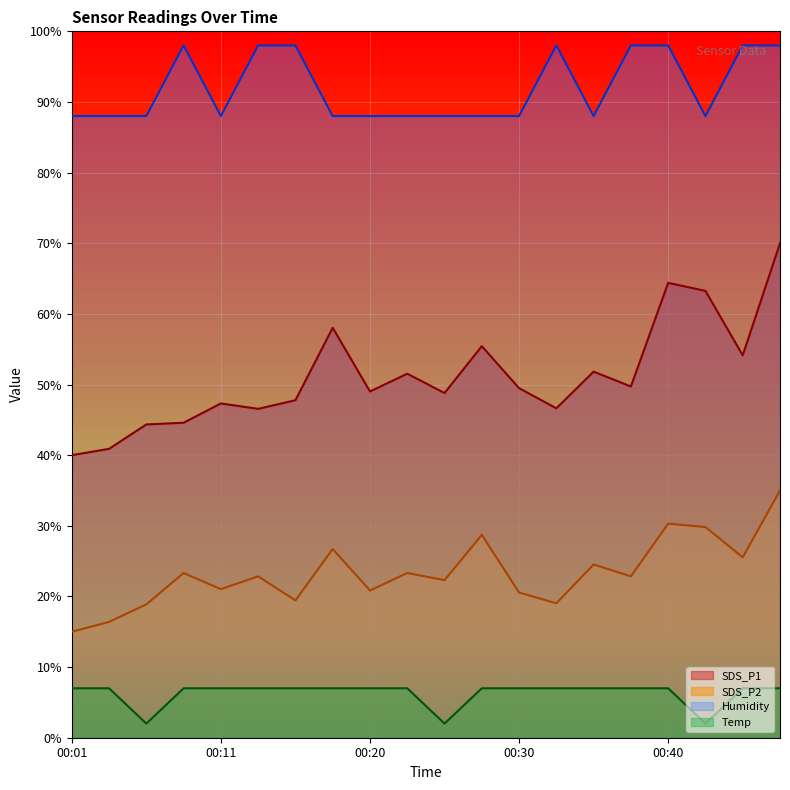

Reading left to right, what are all the values shown in this chart?

SDS_P1: 00:01=40.0	00:03=40.9	00:06=44.3	00:08=44.6	00:11=47.3	00:13=46.6	00:16=47.8	00:18=58.0	00:20=49.0	00:23=51.5	00:25=48.8	00:28=55.4	00:30=49.5	00:33=46.6	00:35=51.8	00:37=49.7	00:40=64.4	00:42=63.3	00:45=54.1	00:47=70.0
SDS_P2: 00:01=15.0	00:03=16.4	00:06=18.9	00:08=23.3	00:11=21.0	00:13=22.8	00:16=19.4	00:18=26.7	00:20=20.8	00:23=23.3	00:25=22.3	00:28=28.7	00:30=20.6	00:33=19.0	00:35=24.5	00:37=22.8	00:40=30.3	00:42=29.8	00:45=25.5	00:47=35.0
Temp: 00:01=7.0	00:03=7.0	00:06=2.0	00:08=7.0	00:11=7.0	00:13=7.0	00:16=7.0	00:18=7.0	00:20=7.0	00:23=7.0	00:25=2.0	00:28=7.0	00:30=7.0	00:33=7.0	00:35=7.0	00:37=7.0	00:40=7.0	00:42=2.0	00:45=7.0	00:47=7.0
Humidity: 00:01=88.0	00:03=88.0	00:06=88.0	00:08=98.0	00:11=88.0	00:13=98.0	00:16=98.0	00:18=88.0	00:20=88.0	00:23=88.0	00:25=88.0	00:28=88.0	00:30=88.0	00:33=98.0	00:35=88.0	00:37=98.0	00:40=98.0	00:42=88.0	00:45=98.0	00:47=98.0